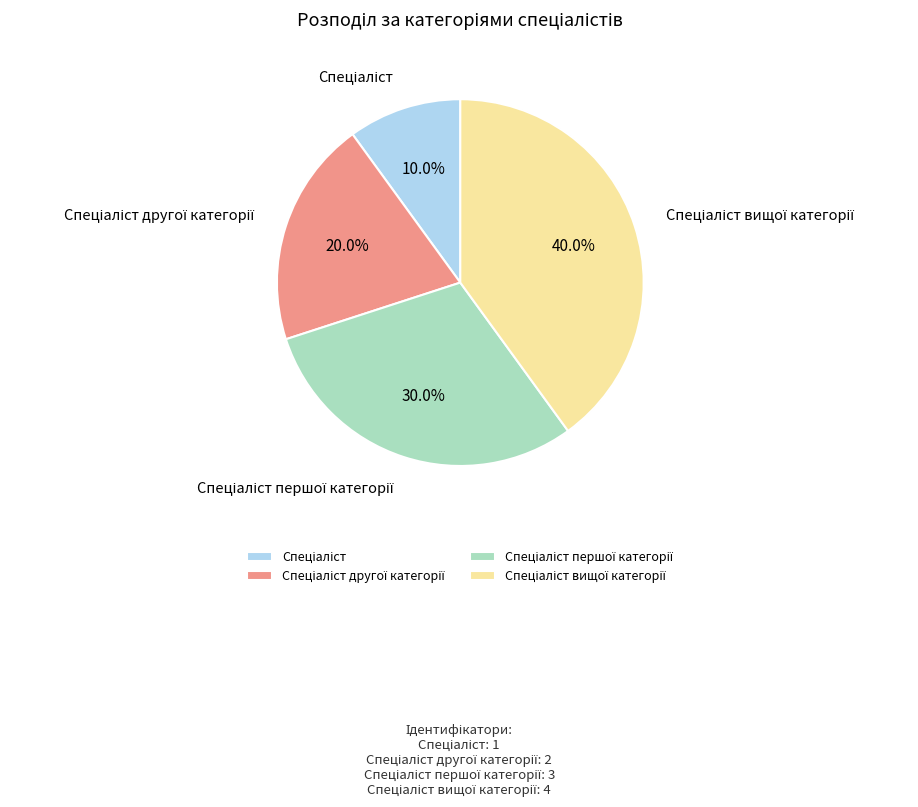

Is there a majority slice in this chart?

No